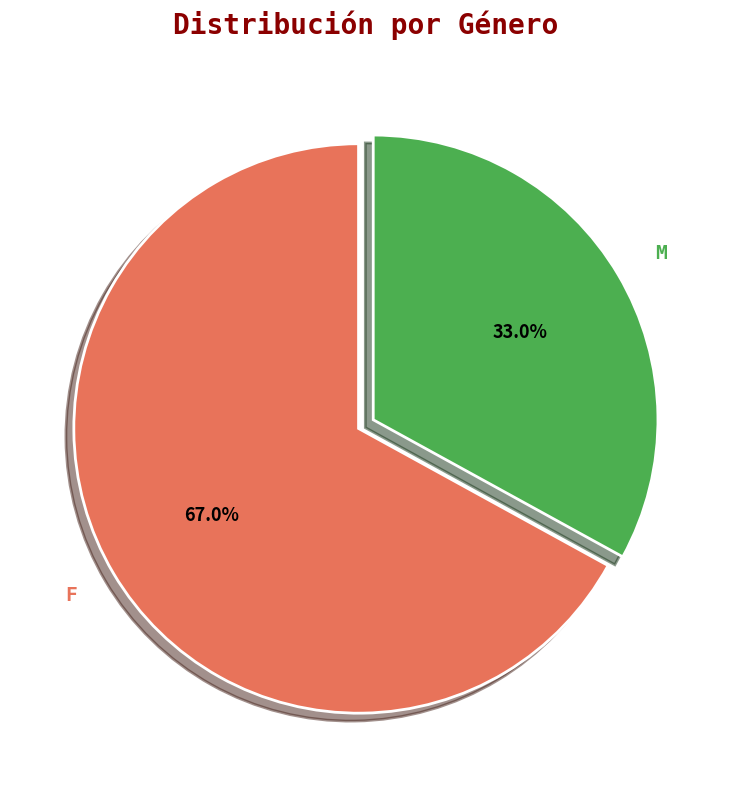

To the nearest percent, what percentage of the pie is F?

67%